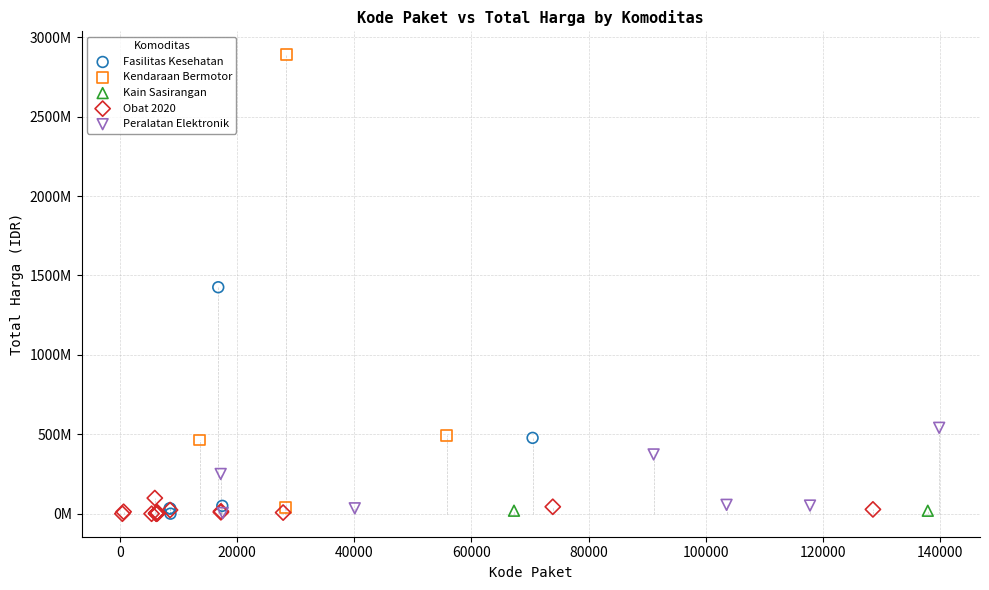

Which series reaches the maximum Y coordinate?

Kendaraan Bermotor